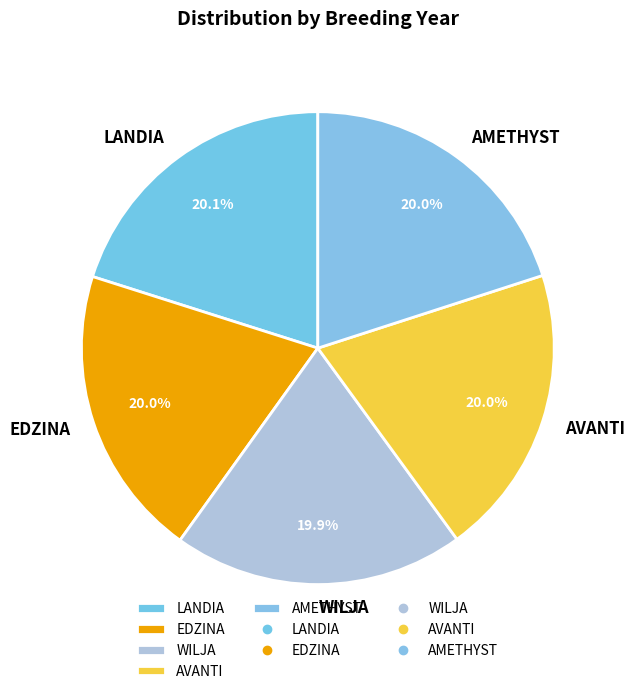

Approximately how many times larger is the value at AVANTI compared to WILJA?

1.0